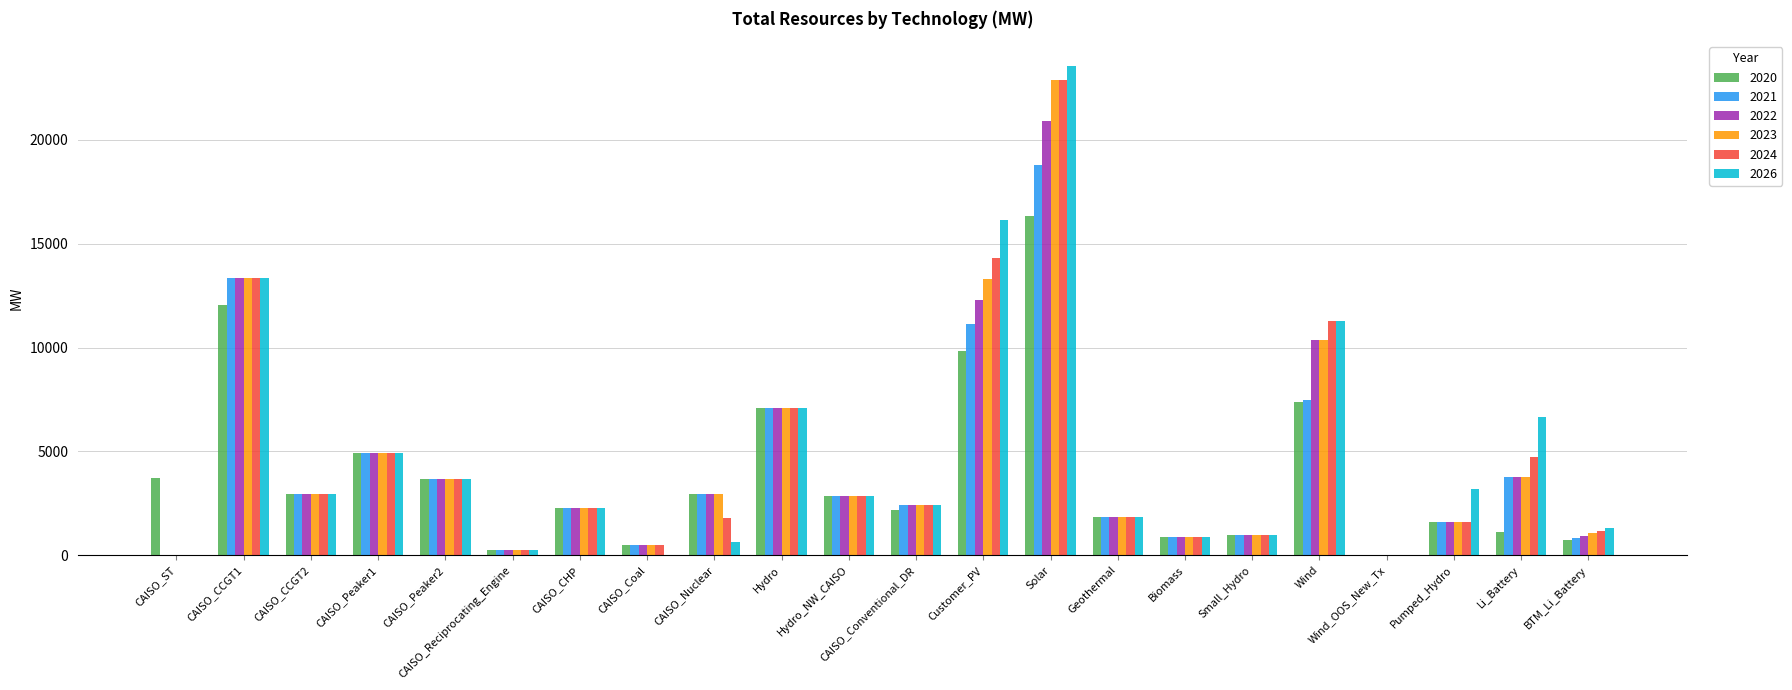

Which category has the highest value in the 2022 series?

Solar